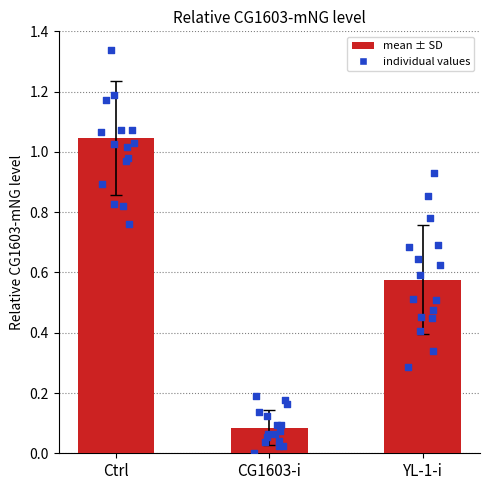

What is the change in value from CG1603-i to YL-1-i?

+0.5